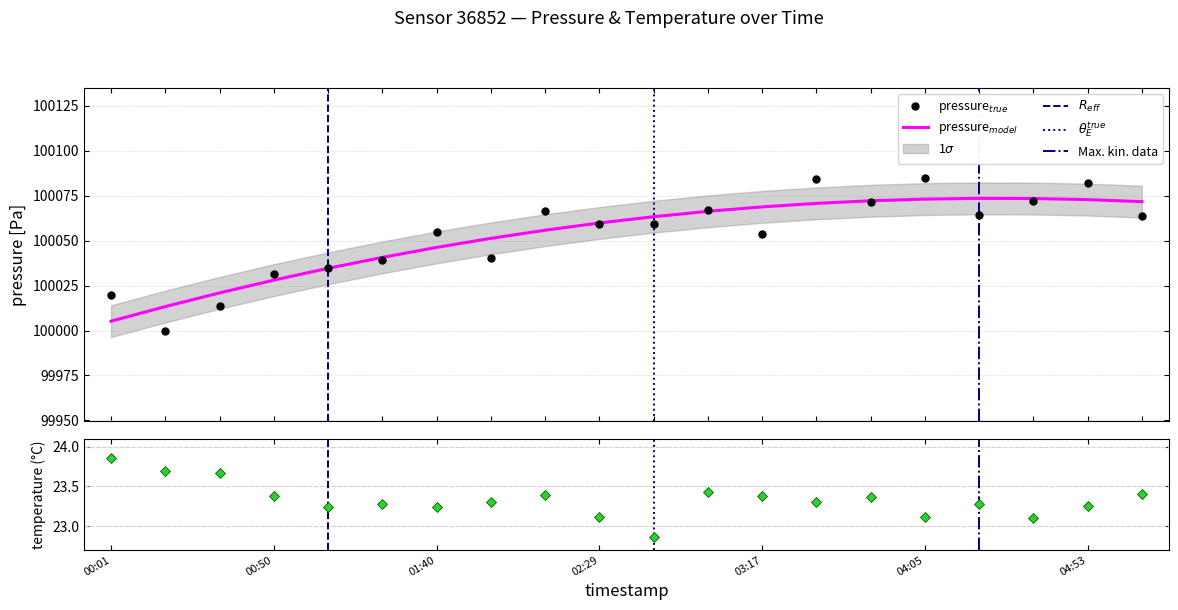

What is the approximate value of temperature at 00:01?

23.9